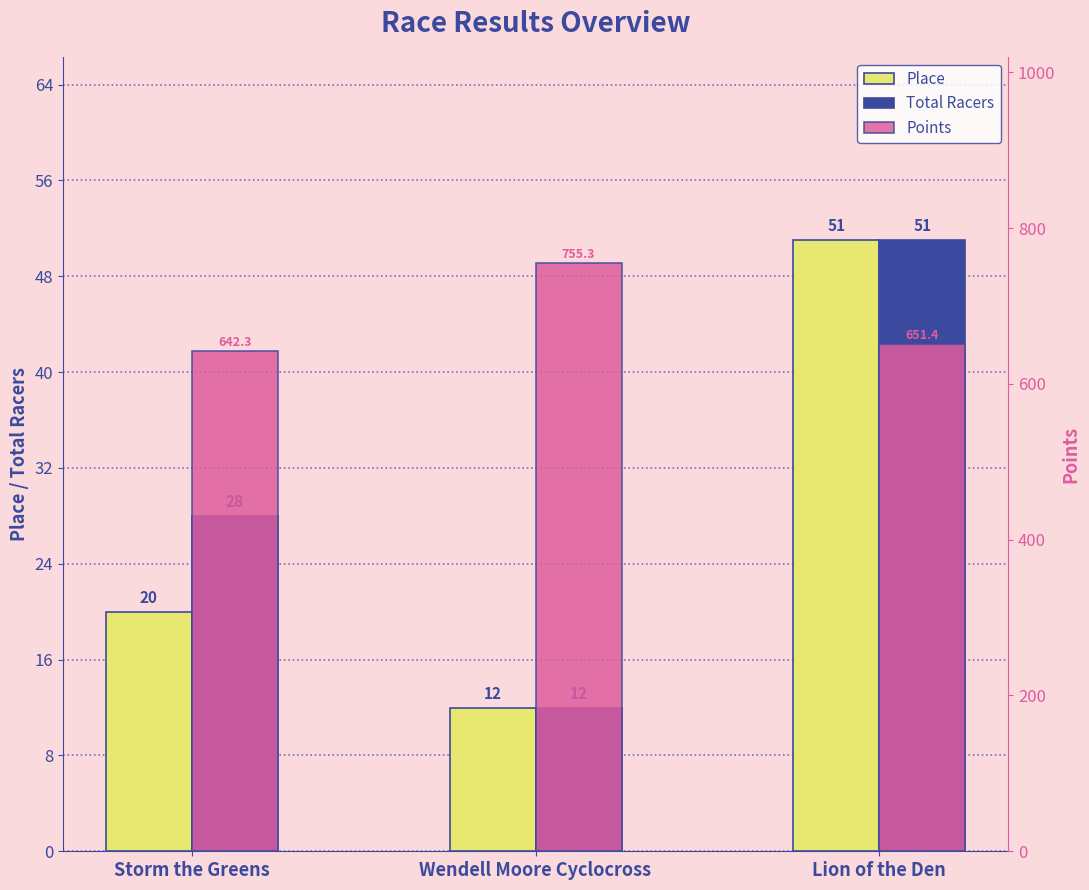

Which series has the largest total across all categories?

Points